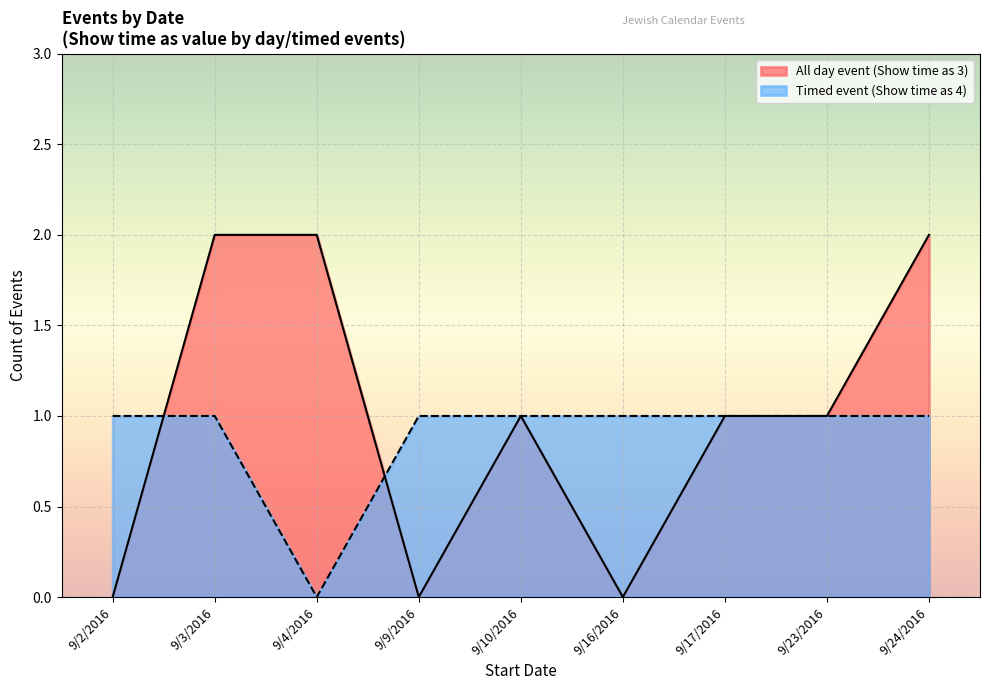

What position from the right is 9/2/2016?

9